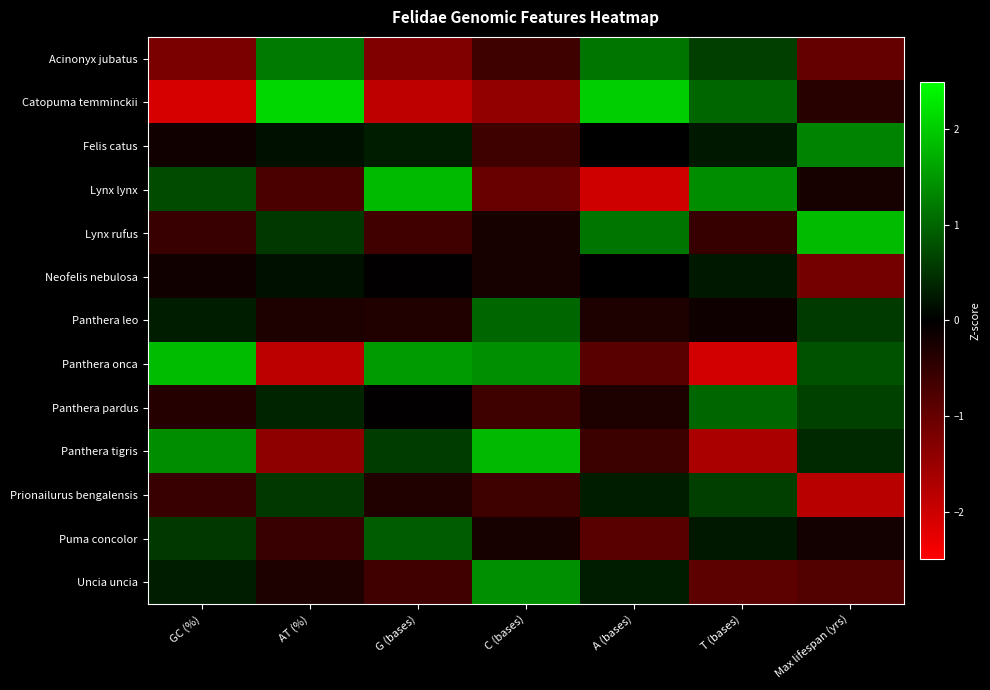

At how many categories does at least one series exceed 0?

7